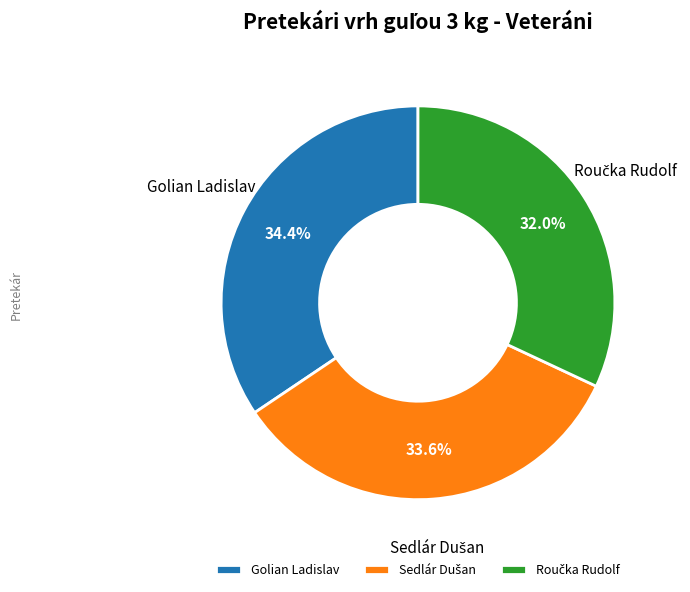

What percentage is NOT represented by Golian Ladislav?

65.6%